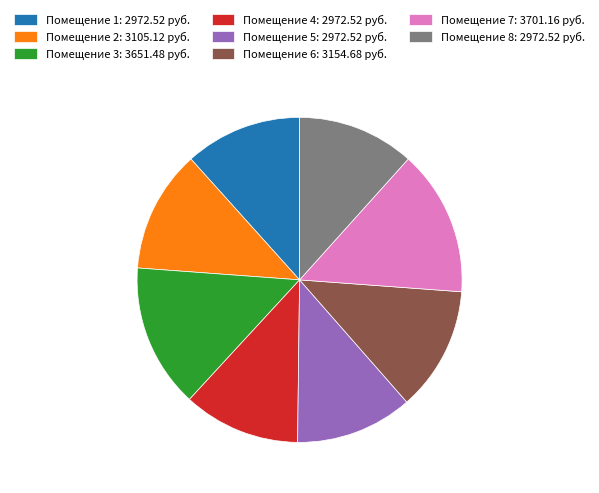

How many slices are in this pie chart?

8